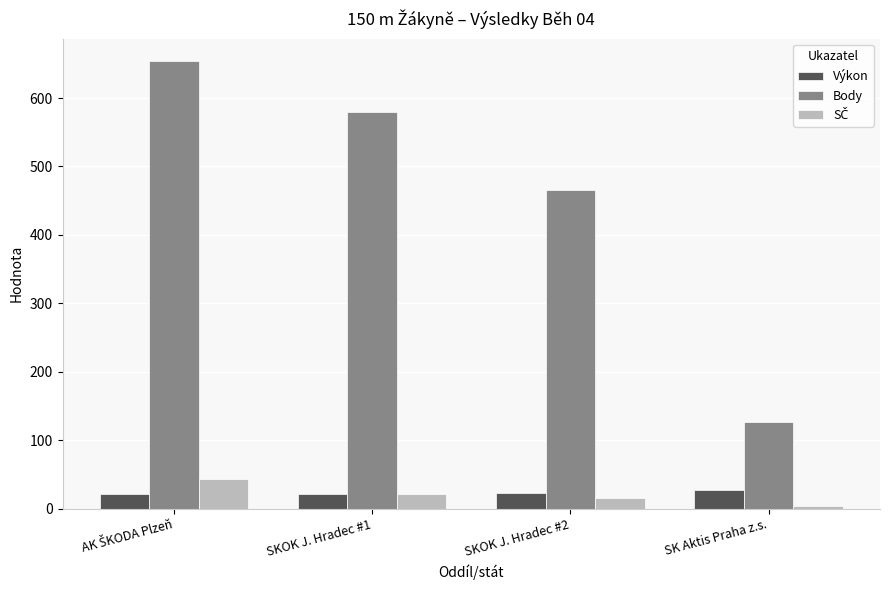

What is the greatest value displayed?

654.0